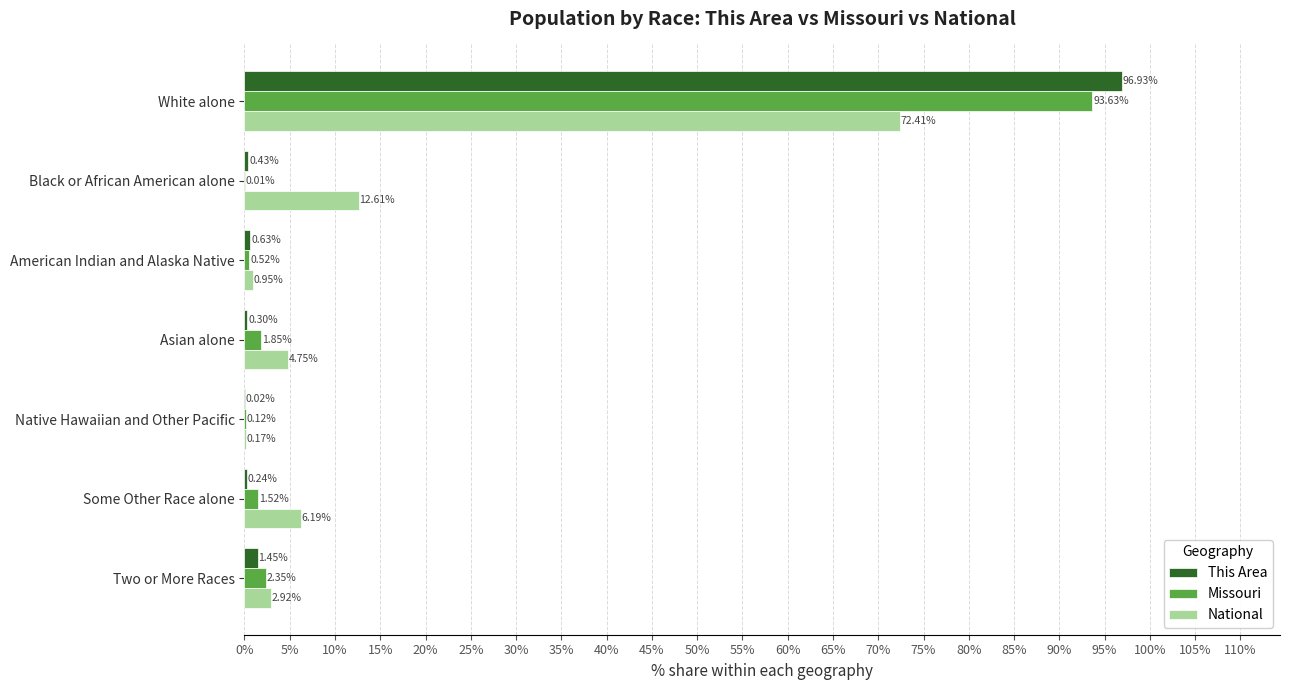

Is the value of National at Asian alone greater than the value of Missouri at Some Other Race alone?

Yes